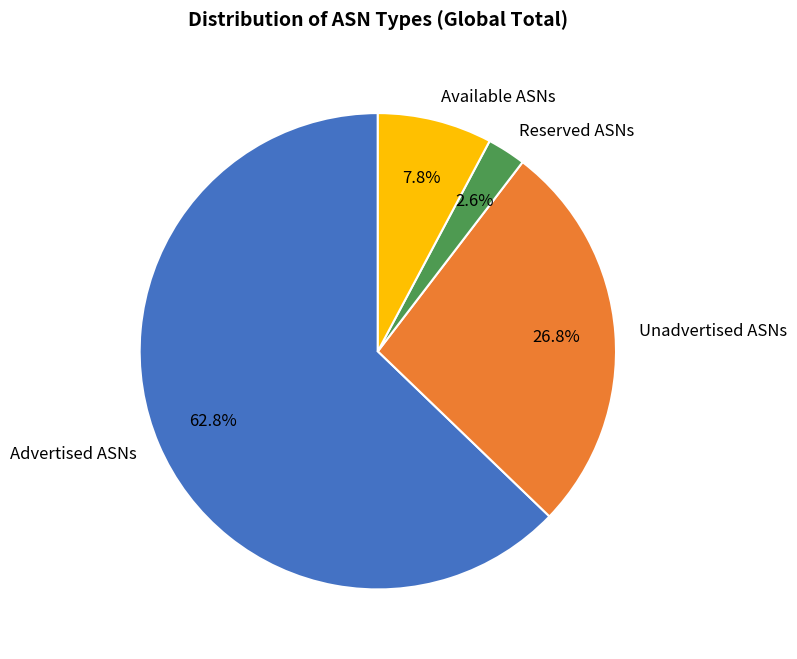

How much of the chart is everything except Advertised ASNs?

37.2%